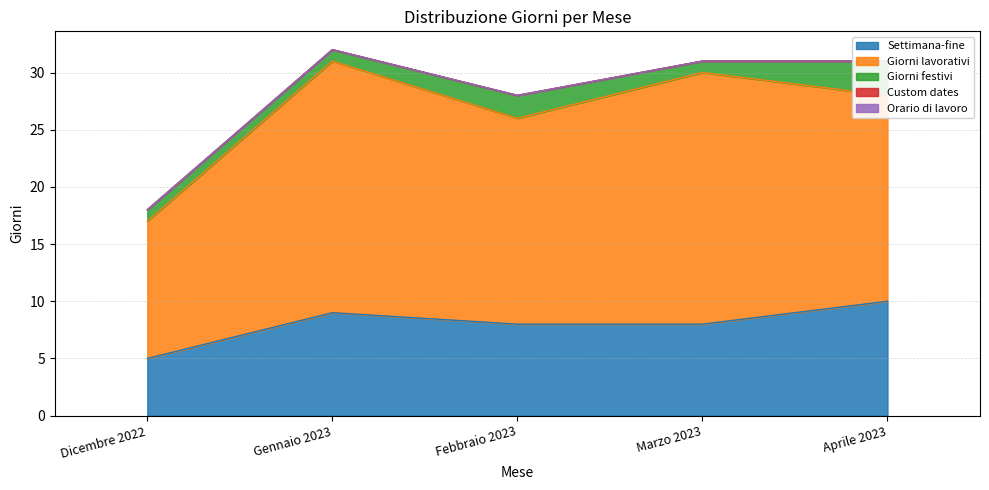

True or false: Orario di lavoro and Settimana-fine cross at least once.

False